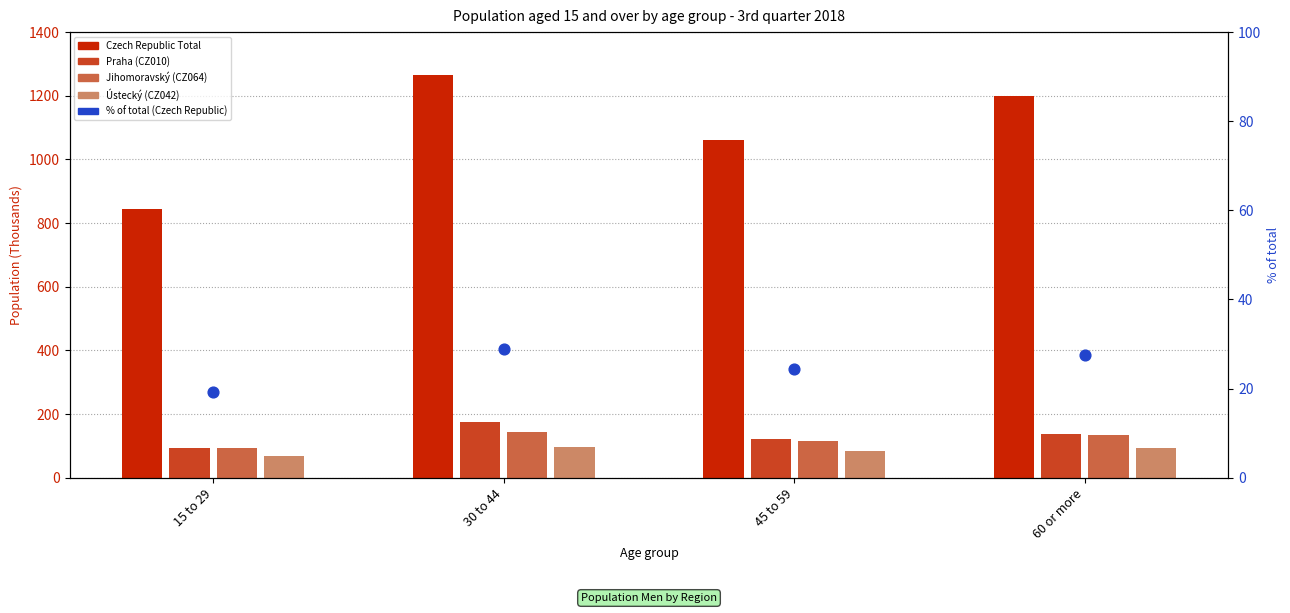

What are all the series names shown in the legend?

Czech Republic Total, Praha (CZ010), Jihomoravský (CZ064), Ústecký (CZ042), % of total (Czech Republic)